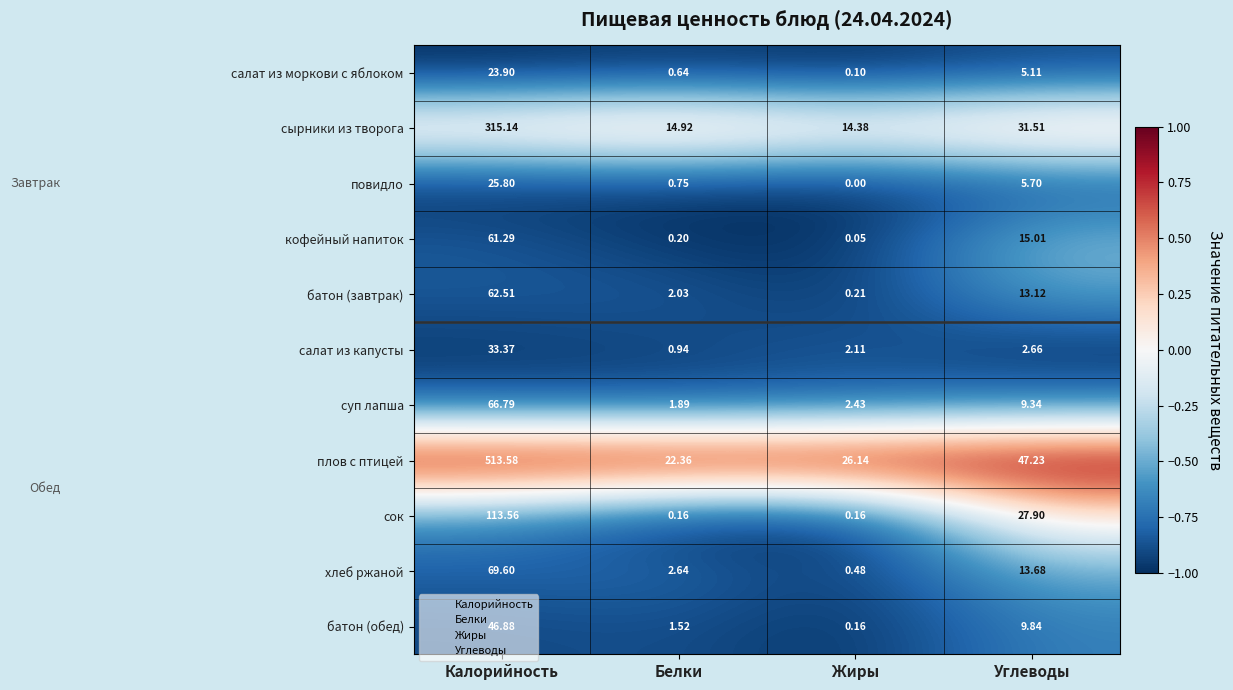

At how many categories does at least one series exceed 0?

4